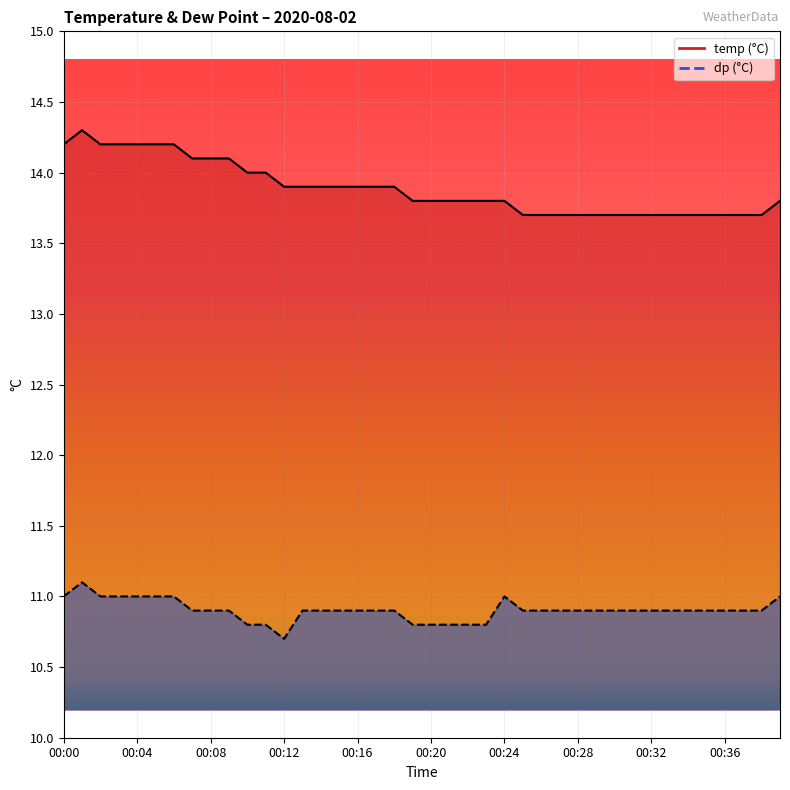

Where is temp nearest to the value 14?

10